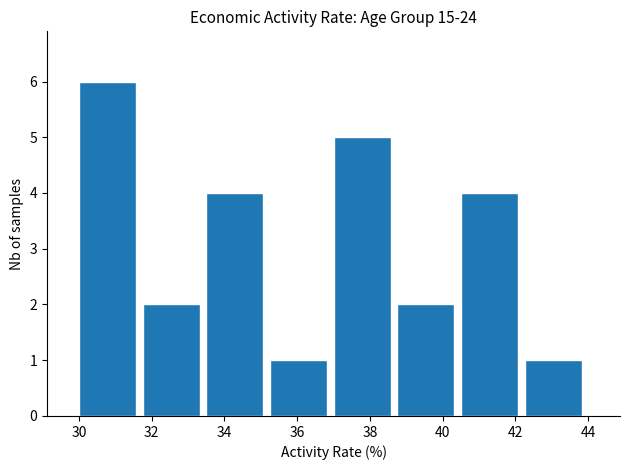

Reading left to right, transcribe this chart: for each bar, give the range it covers on the x-axis and its height. Neither the bar edges nor the heights are printed on the chart, so give them approximately, as read against the axes.

30.00 to 31.75: 6
31.75 to 33.50: 2
33.50 to 35.25: 4
35.25 to 37.00: 1
37.00 to 38.75: 5
38.75 to 40.50: 2
40.50 to 42.25: 4
42.25 to 44.00: 1